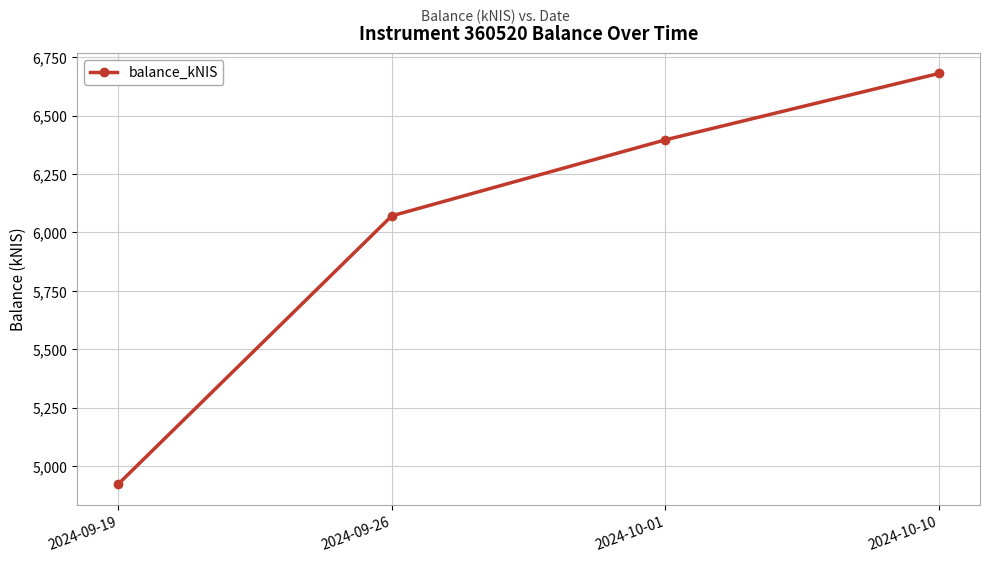

What is the minimum value shown in the chart?

4922.1